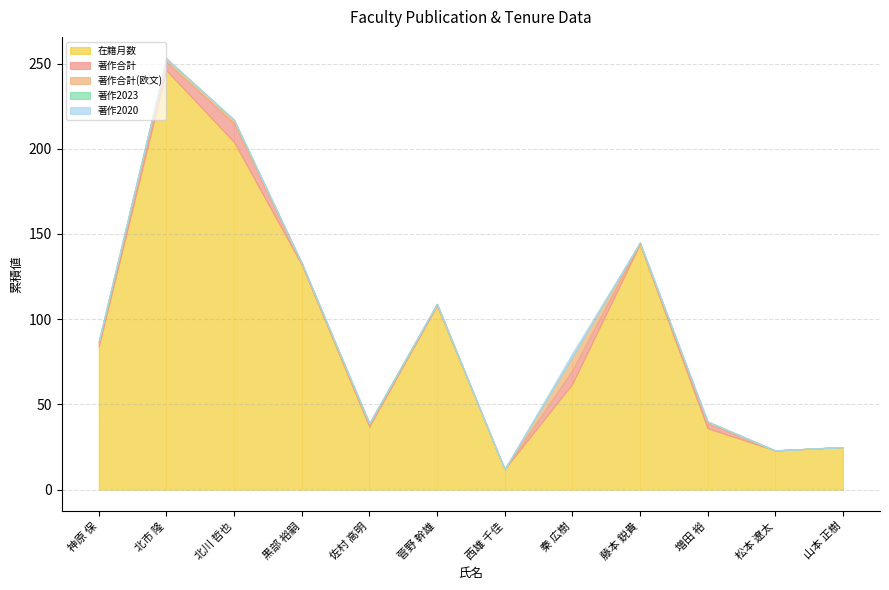

Which has a higher value, 北川 哲也 or 佐村 高明?

北川 哲也